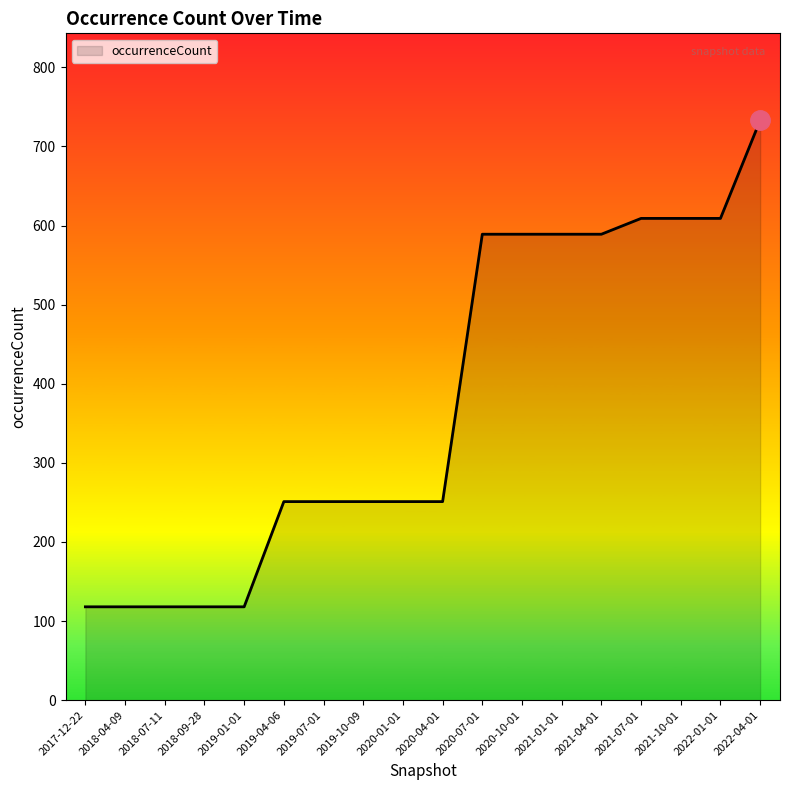

Which has a higher value, 2019-07-01 or 2022-04-01?

2022-04-01